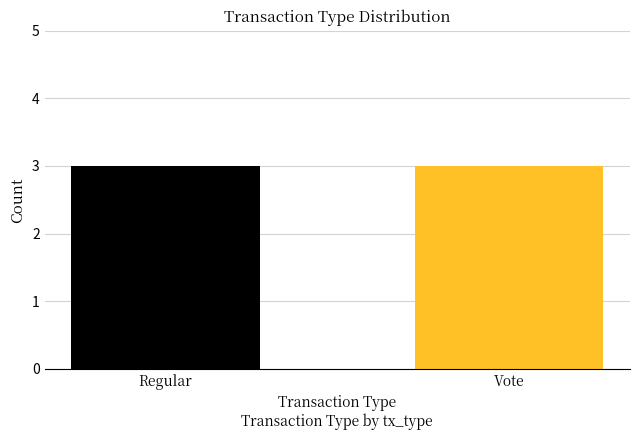

List the series in order of their peak value, lowest first.

Regular, Vote